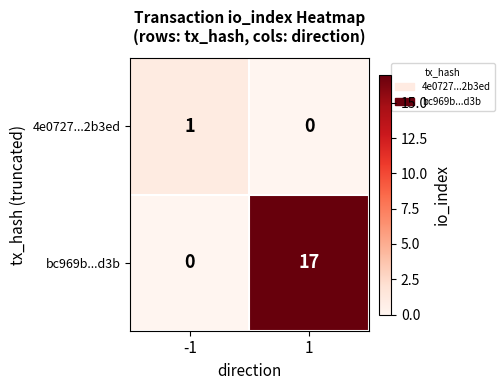

At which category is the sum across all series the highest?

1